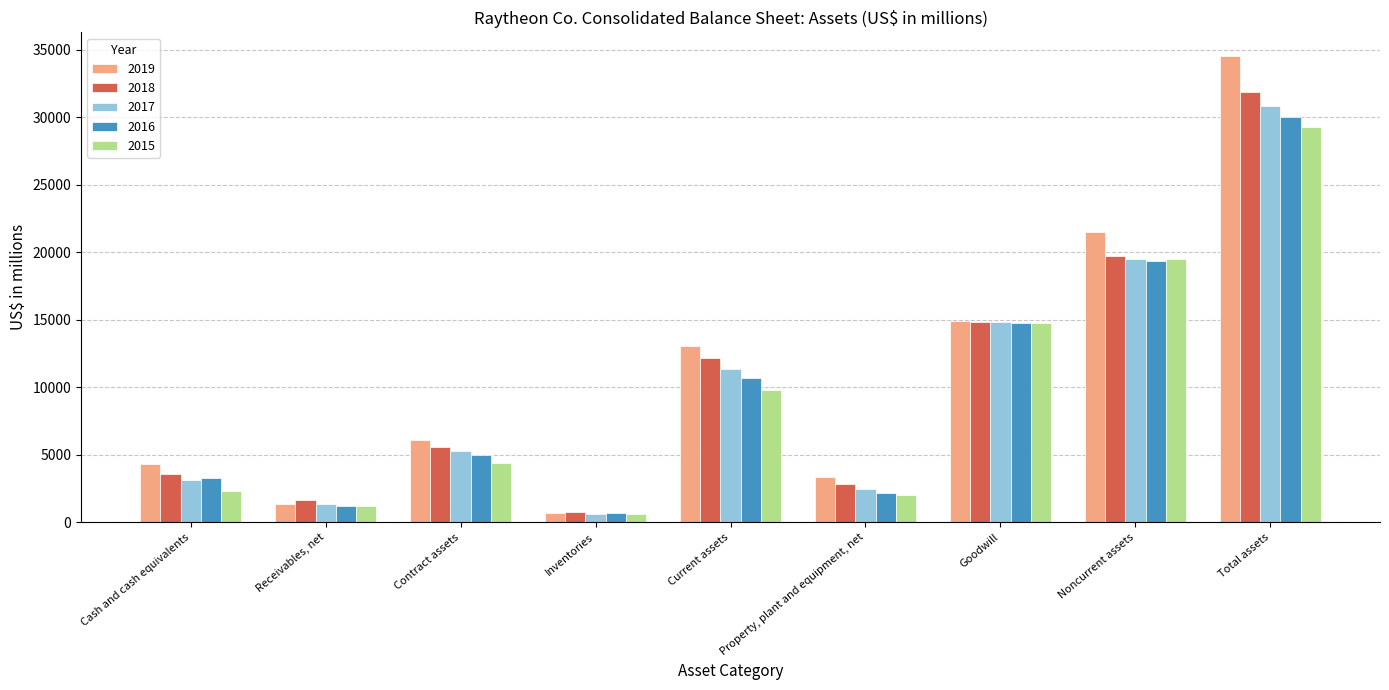

Which series has the widest spread of values?

2019